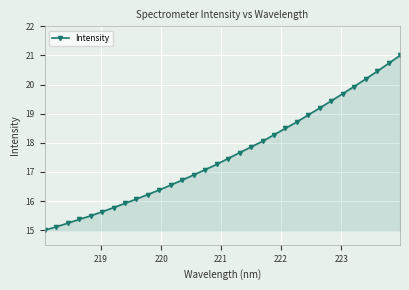

Does the chart display data point markers on the line(s)?

Yes